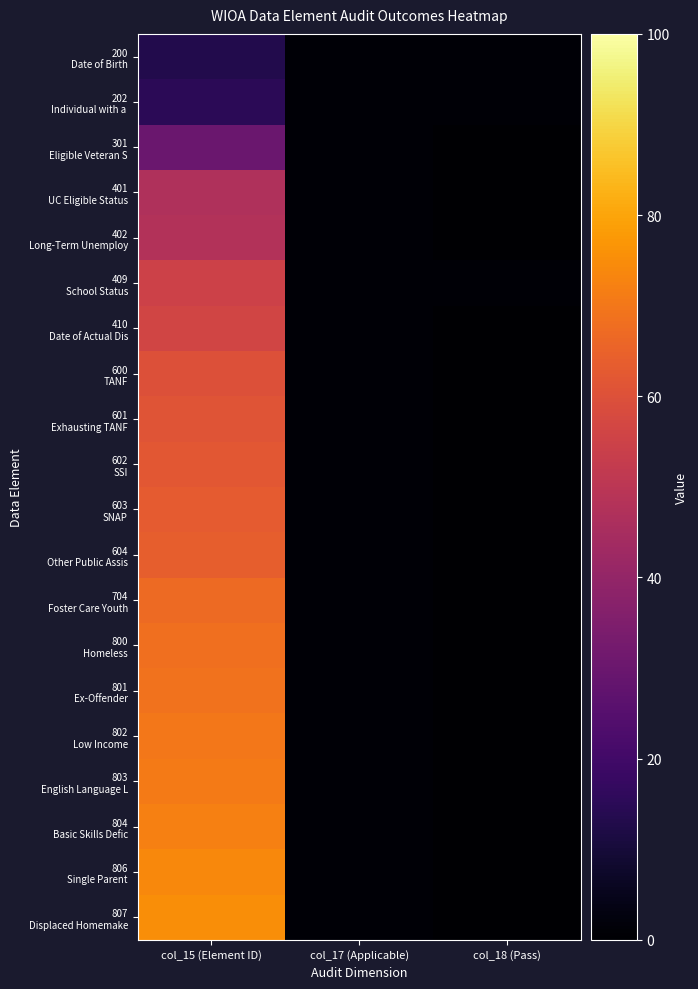

Which label corresponds to the smallest value in the chart?

col_18 (Pass)